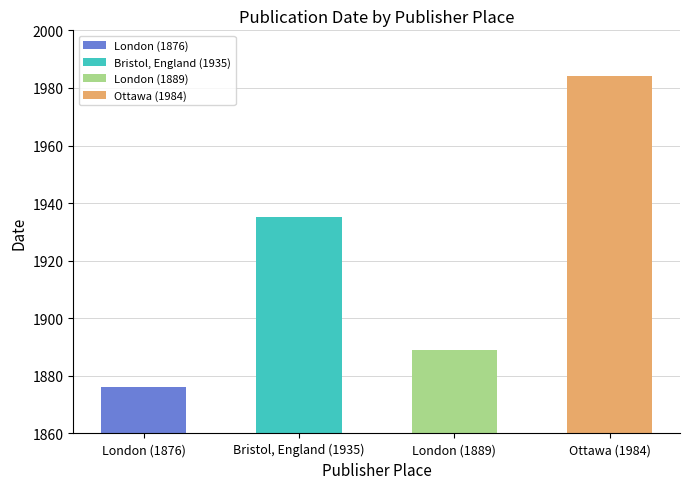

Count the values in the range 1889 to 1984.

3